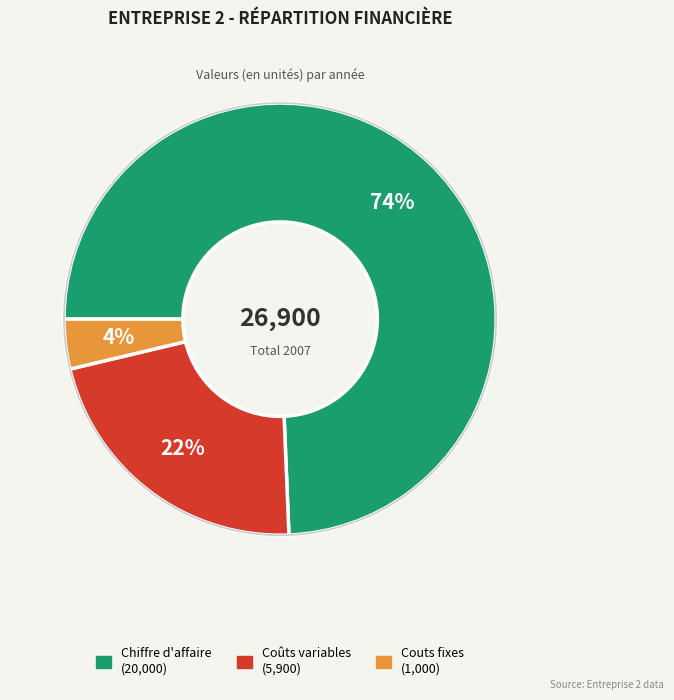

Rank the categories by value from lowest to highest.

Couts fixes, Coûts variables, Chiffre d'affaire